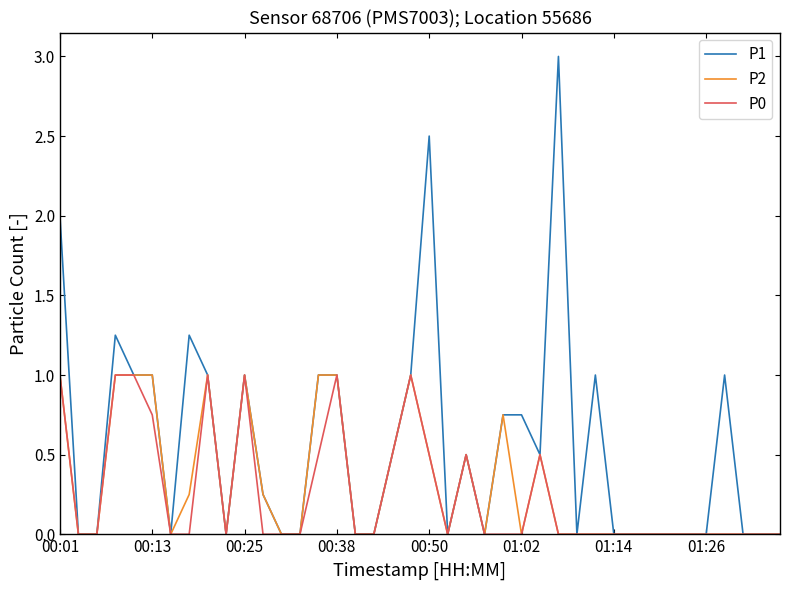

Rank the series by their average value, from highest to lowest.

P1, P2, P0